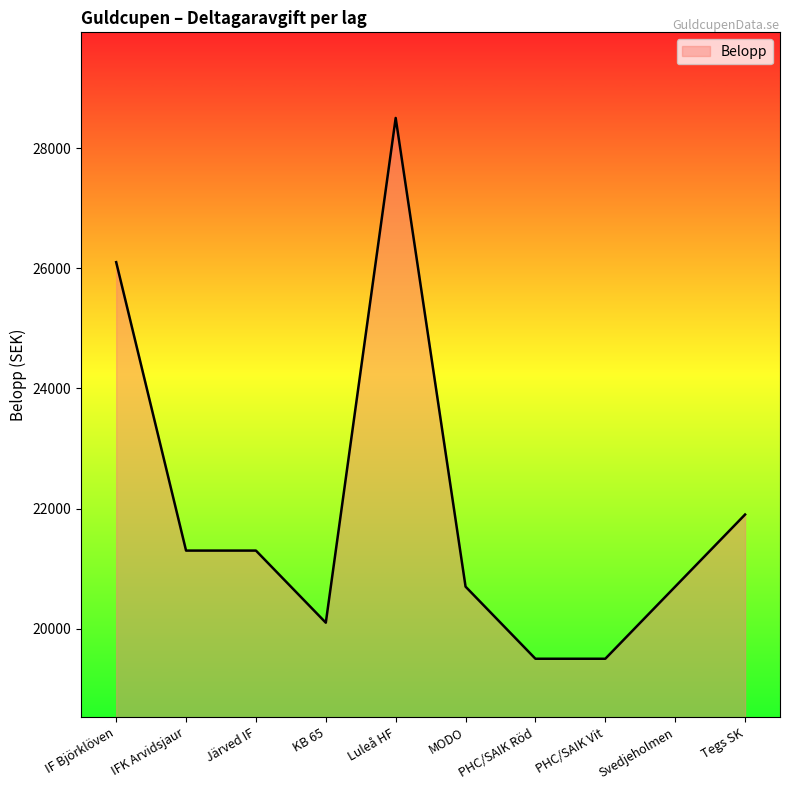

What is the difference between the maximum and minimum values?

9000